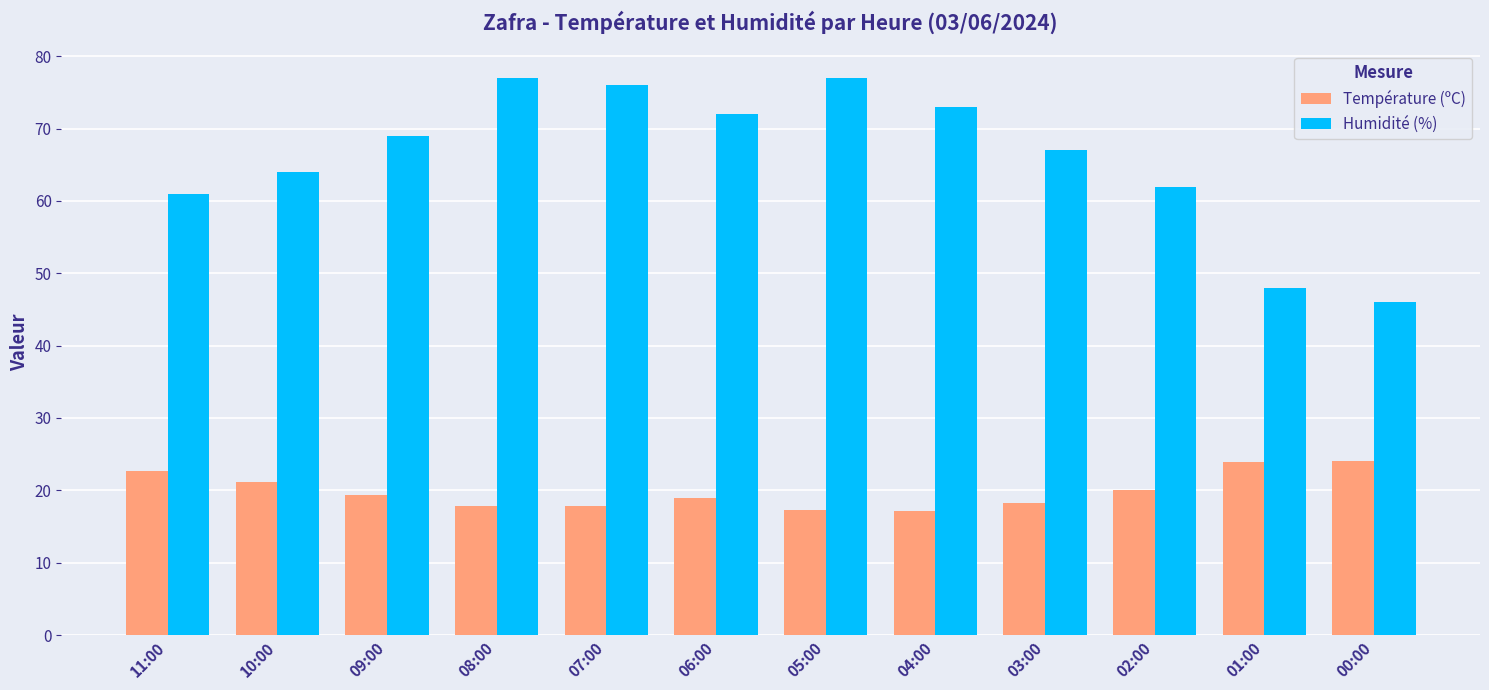

At how many categories does at least one series exceed 50?

10